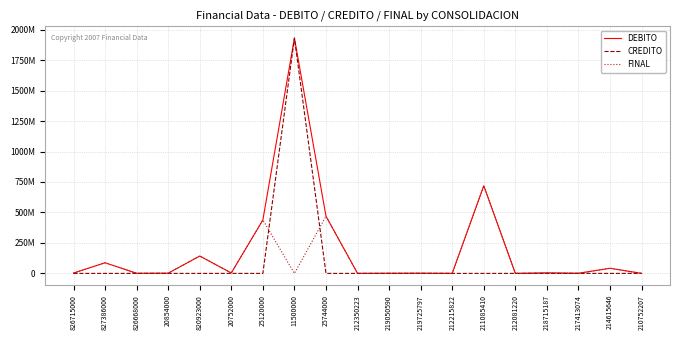

What are all the series names shown in the legend?

DEBITO, CREDITO, FINAL